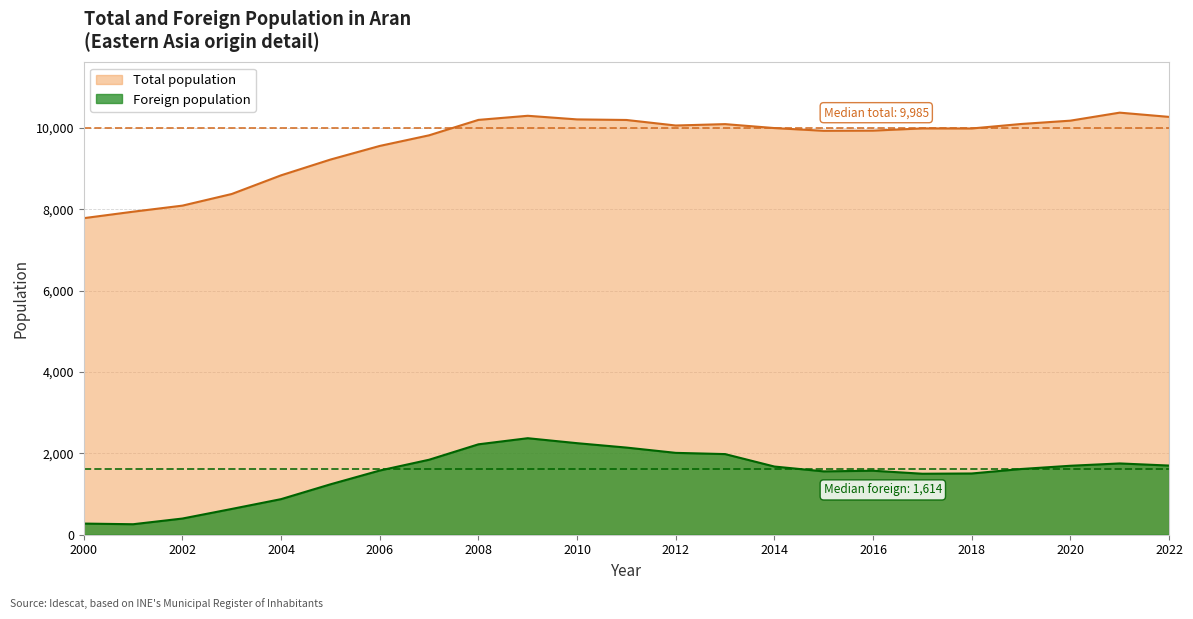

Reading left to right, list all the values displayed in this chart.

Total population: 2000=7779	2001=7938	2002=8087	2003=8373	2004=8832	2005=9219	2006=9554	2007=9815	2008=10194	2009=10295	2010=10206	2011=10192	2012=10056	2013=10090	2014=9993	2015=9926	2016=9930	2017=9985	2018=9983	2019=10093	2020=10175	2021=10372	2022=10268
Foreign population: 2000=273	2001=257	2002=397	2003=633	2004=874	2005=1238	2006=1577	2007=1842	2008=2221	2009=2371	2010=2249	2011=2141	2012=2011	2013=1981	2014=1675	2015=1556	2016=1572	2017=1498	2018=1504	2019=1614	2020=1694	2021=1751	2022=1699